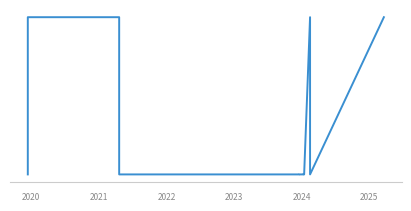

How many lines are shown in the chart?

1